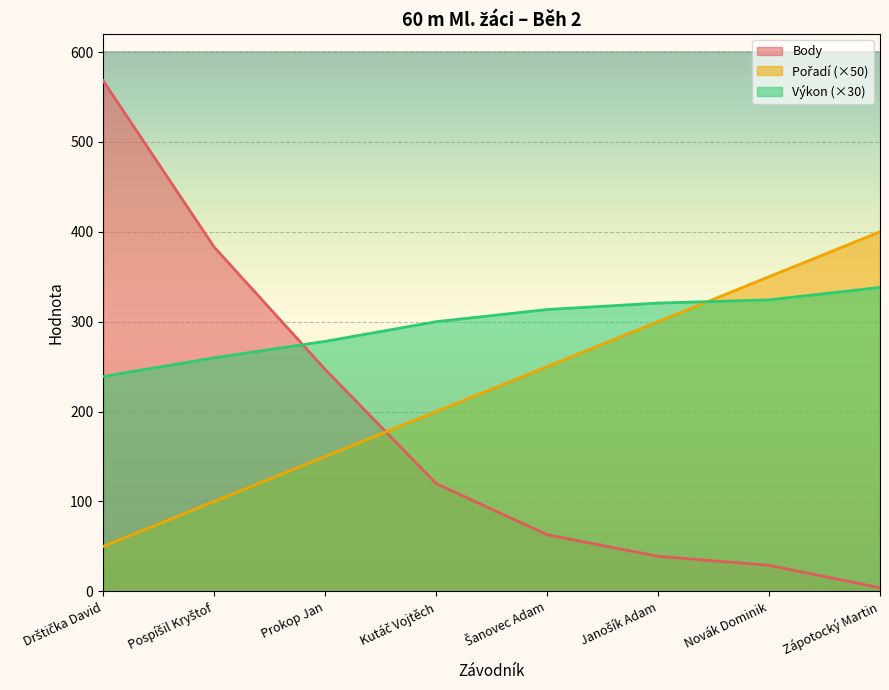

What are all the series names shown in the legend?

Pořadí, Výkon, Body